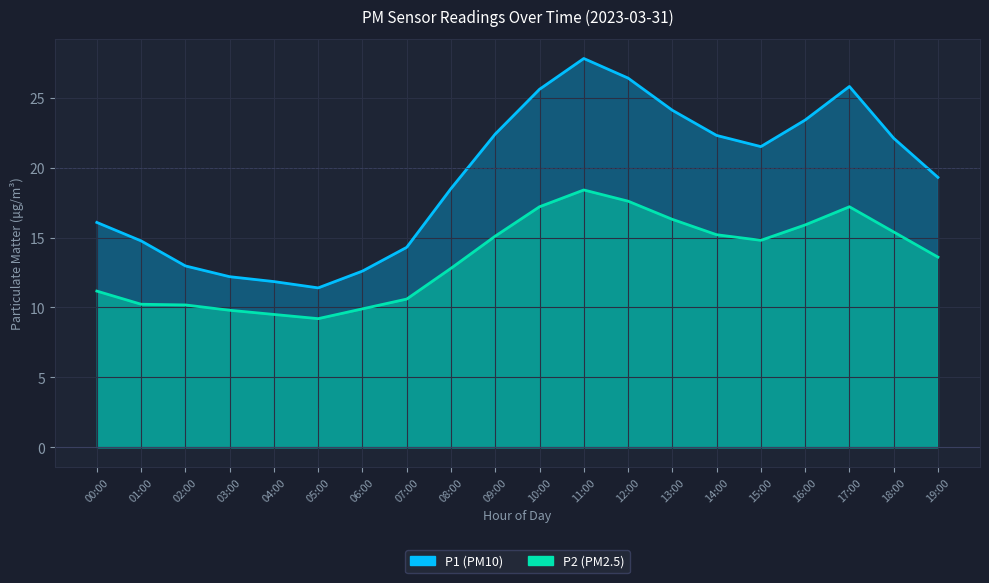

At which label is P1 closest to 19?

19:00